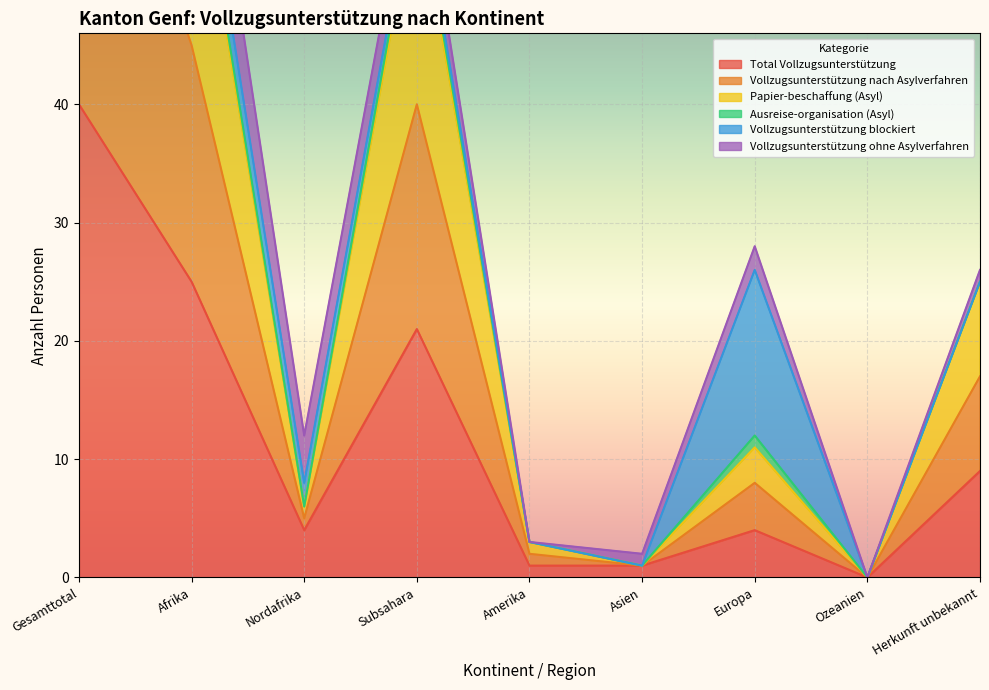

What is the sum of all Vollzugsunterstützung nach Asylverfahren values?

277